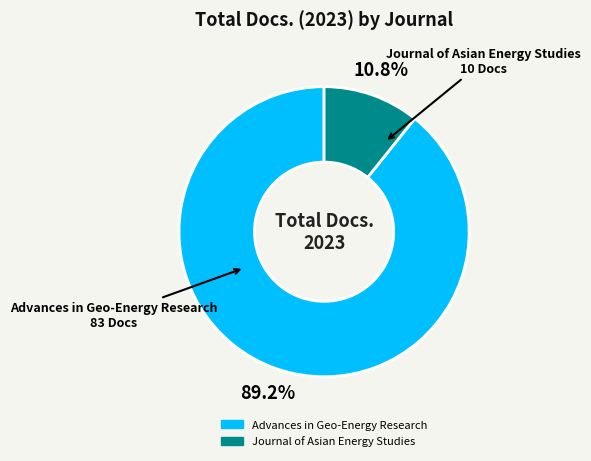

Count the number of slices in the pie.

2